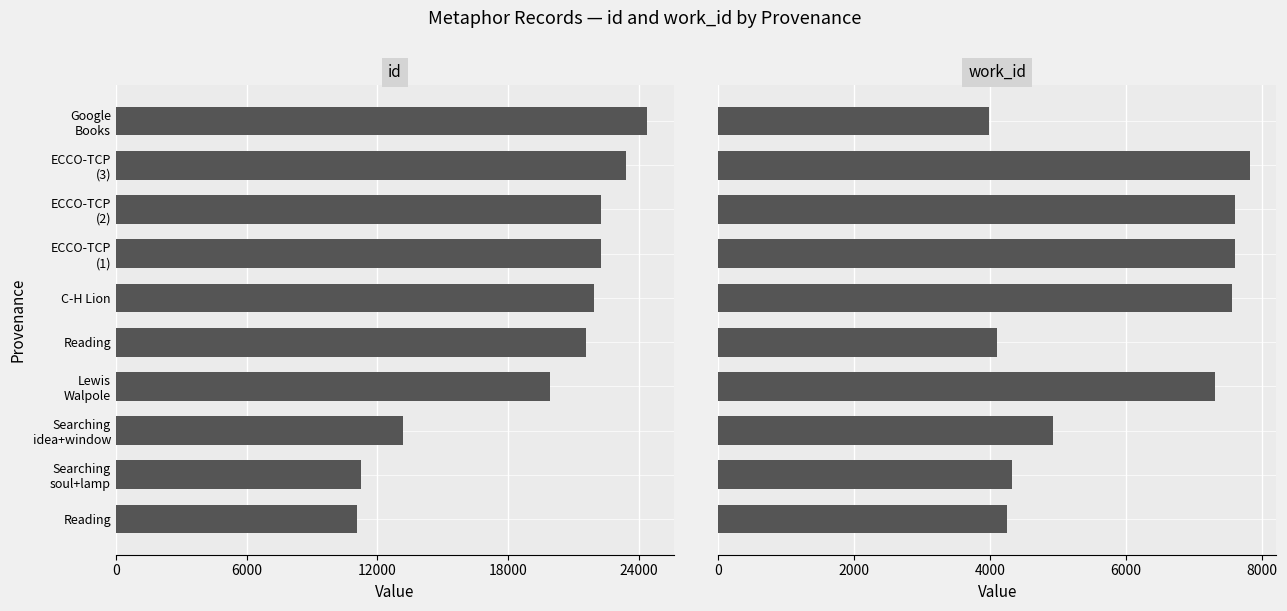

How many values in the work_id series exceed 7312?

4